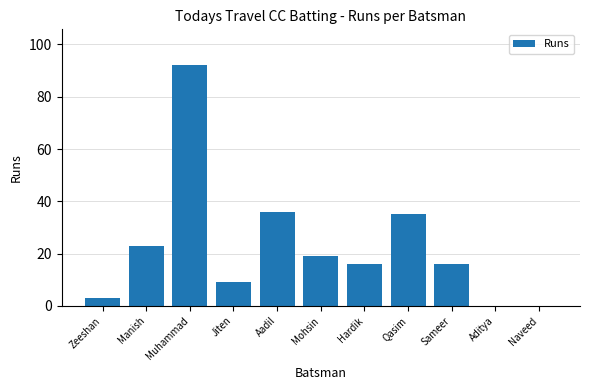

How many data points does each series have?

11